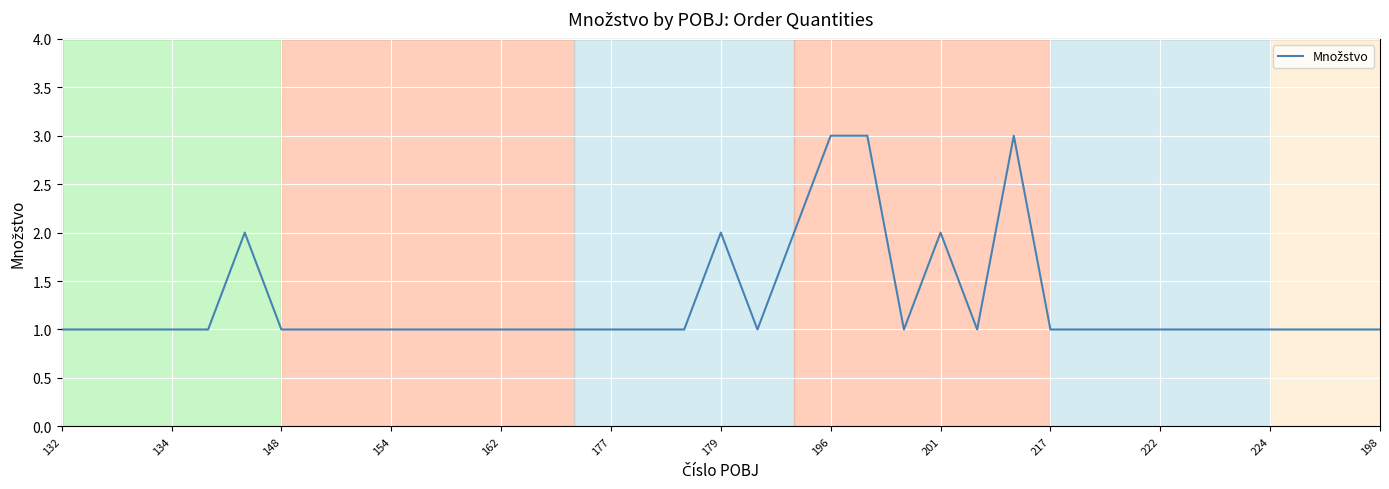

What is the maximum value shown in the chart?

3